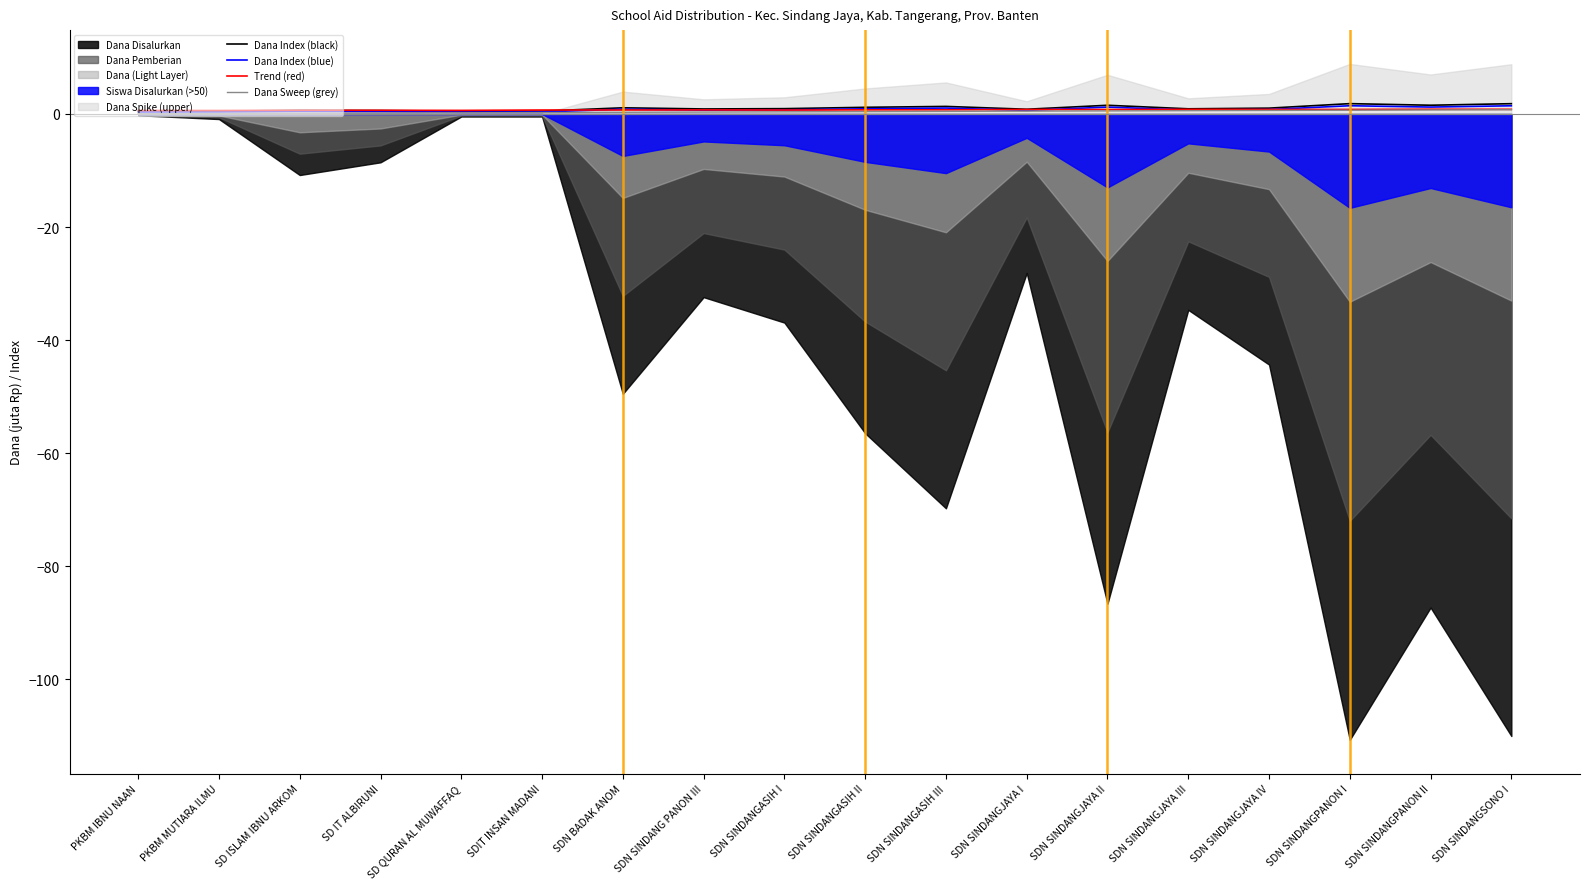

What value does the Dana Sweep (grey) series have at PKBM MUTIARA ILMU?

0.1